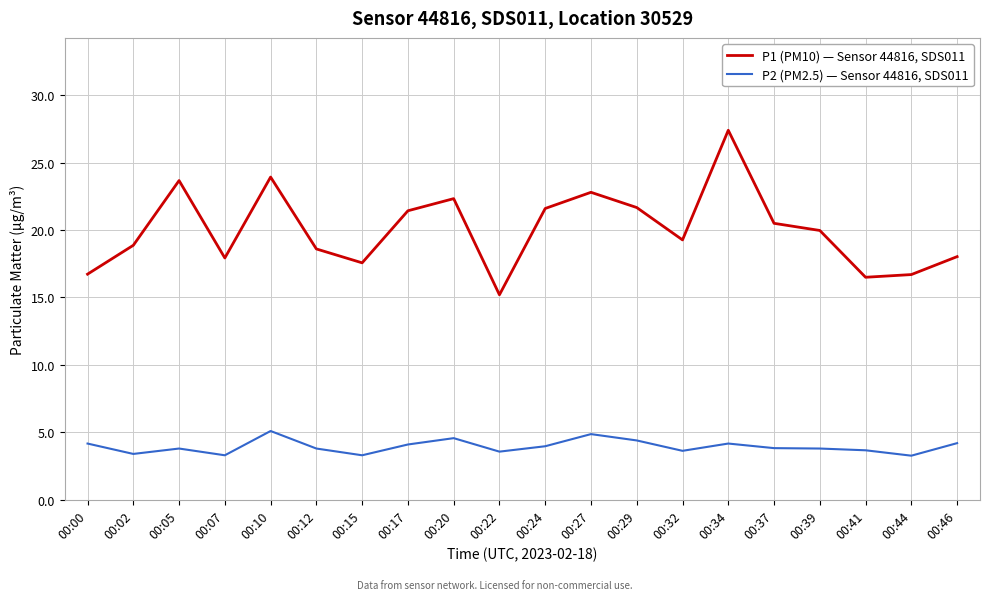

What is the sum of the P2 (PM2.5) — Sensor 44816, SDS011 values at 00:37 and 00:17?

7.9